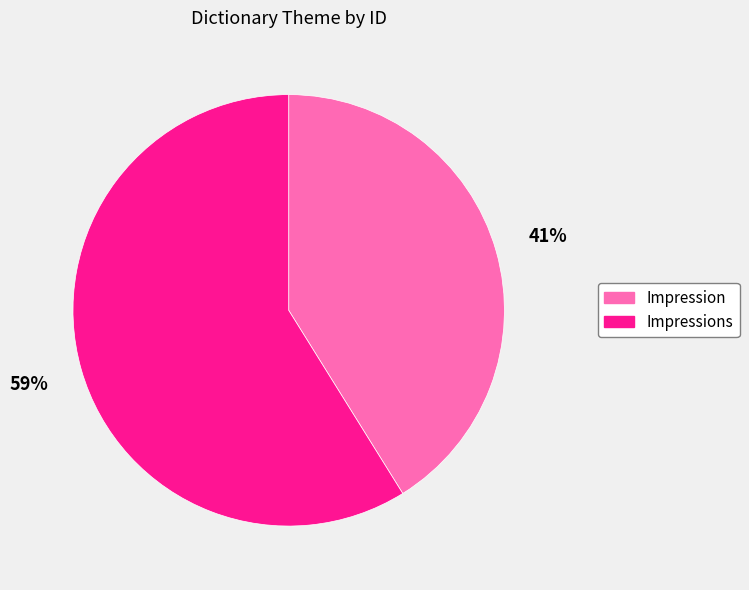

Approximately how many times larger is the value at Impression compared to Impressions?

0.7